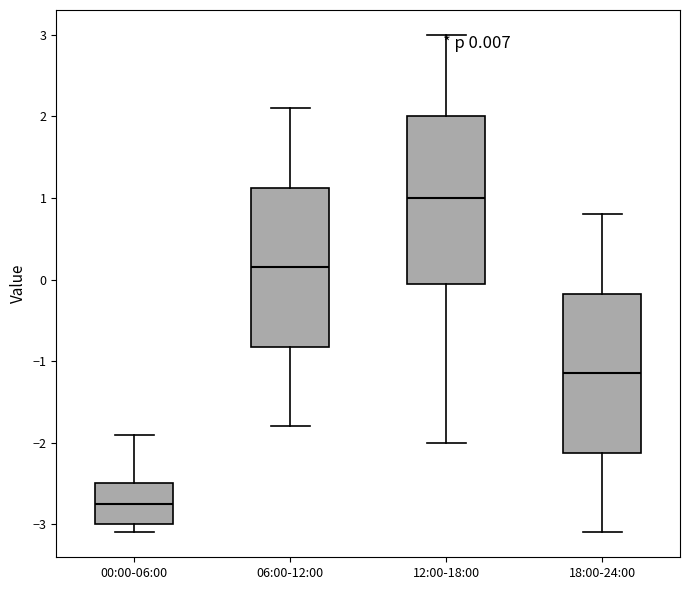

Which box's median line is the highest?

12:00-18:00